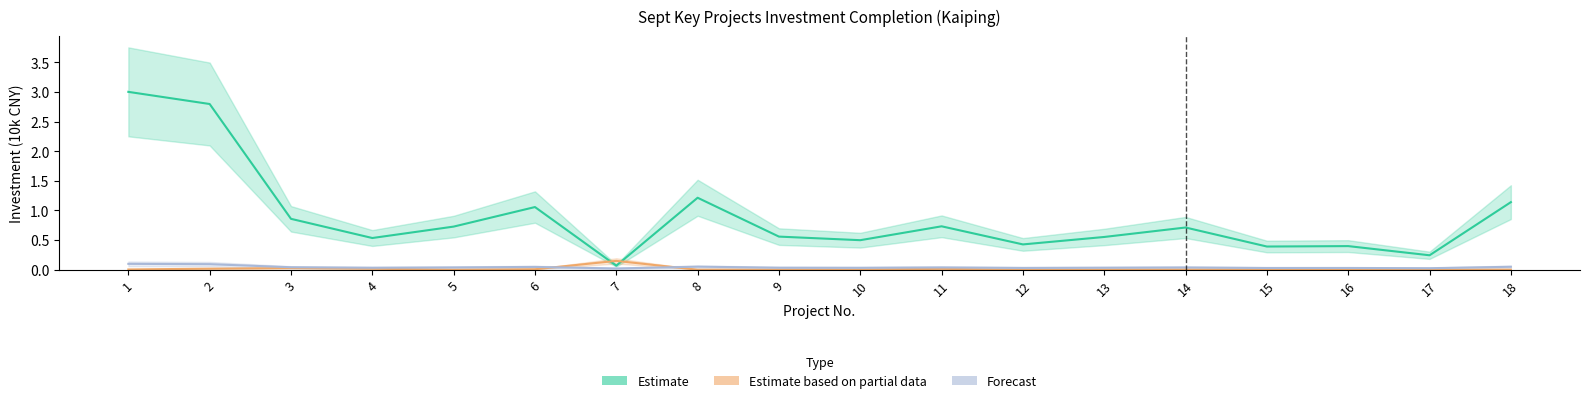

The Estimate series shows 0.5 at 10. True or false?

True